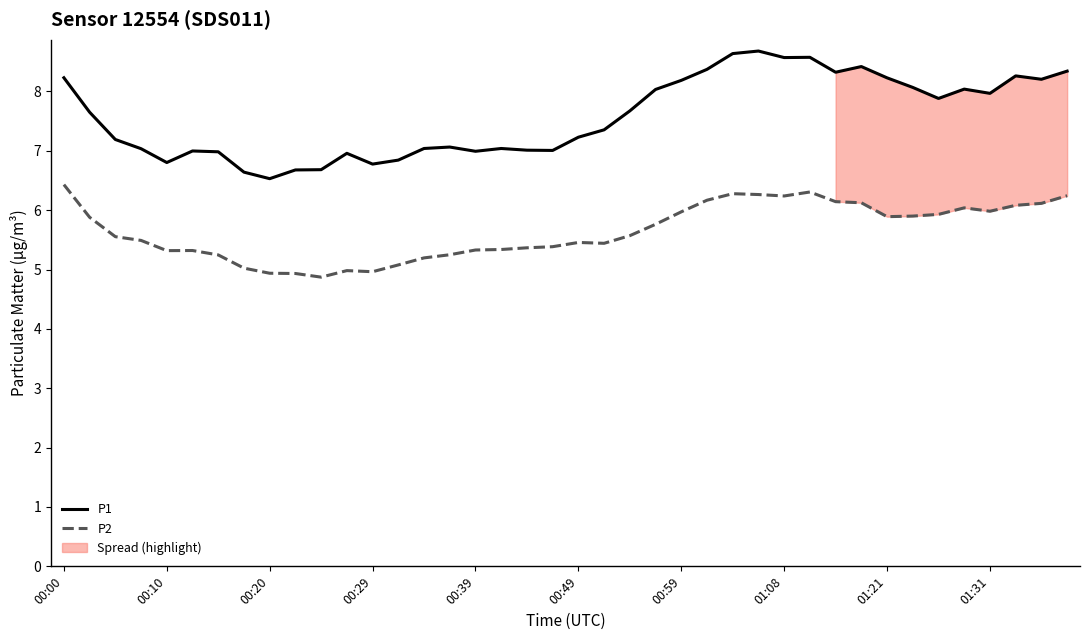

True or false: P2 and P1 intersect in this chart.

False